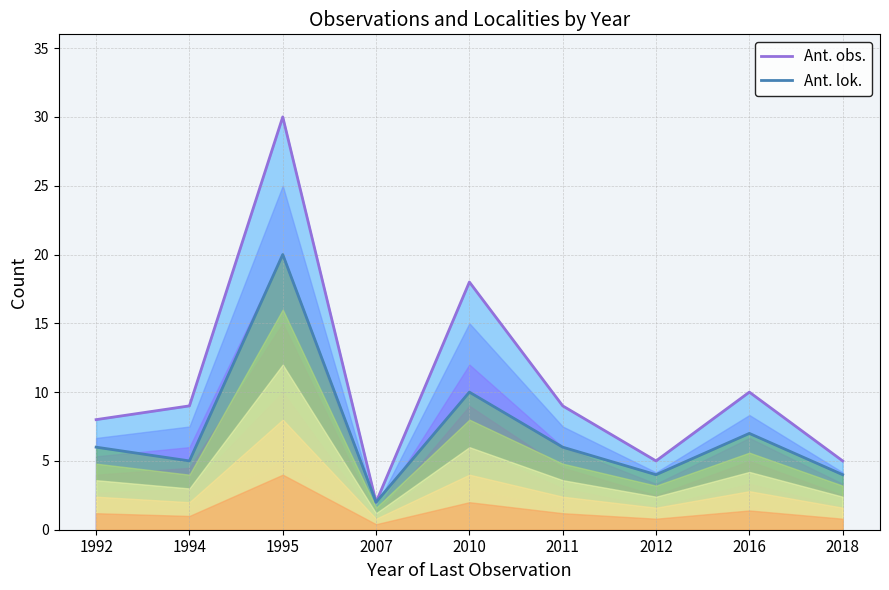

Where is the first local maximum for Ant. lok.?

1995